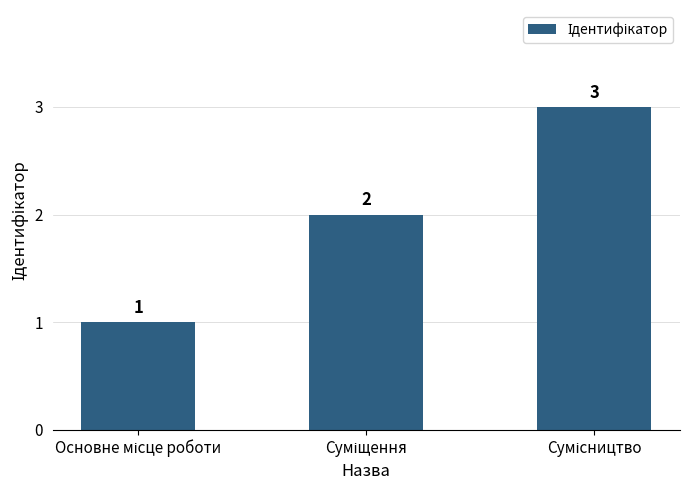

Count the values in the range 1 to 3.

3